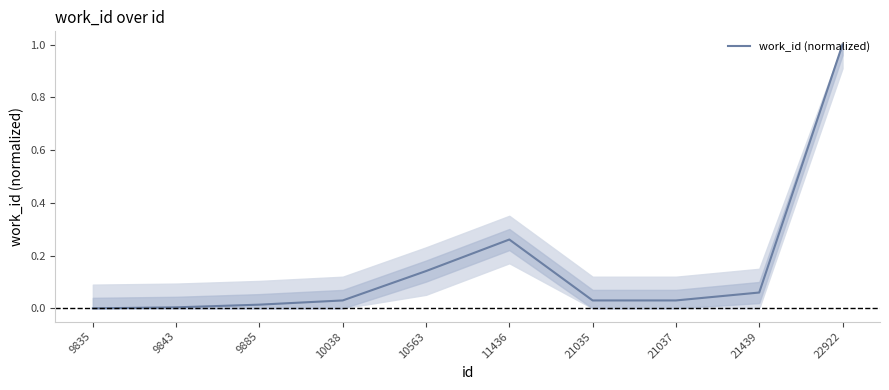

What is the sum of all values?

1.6